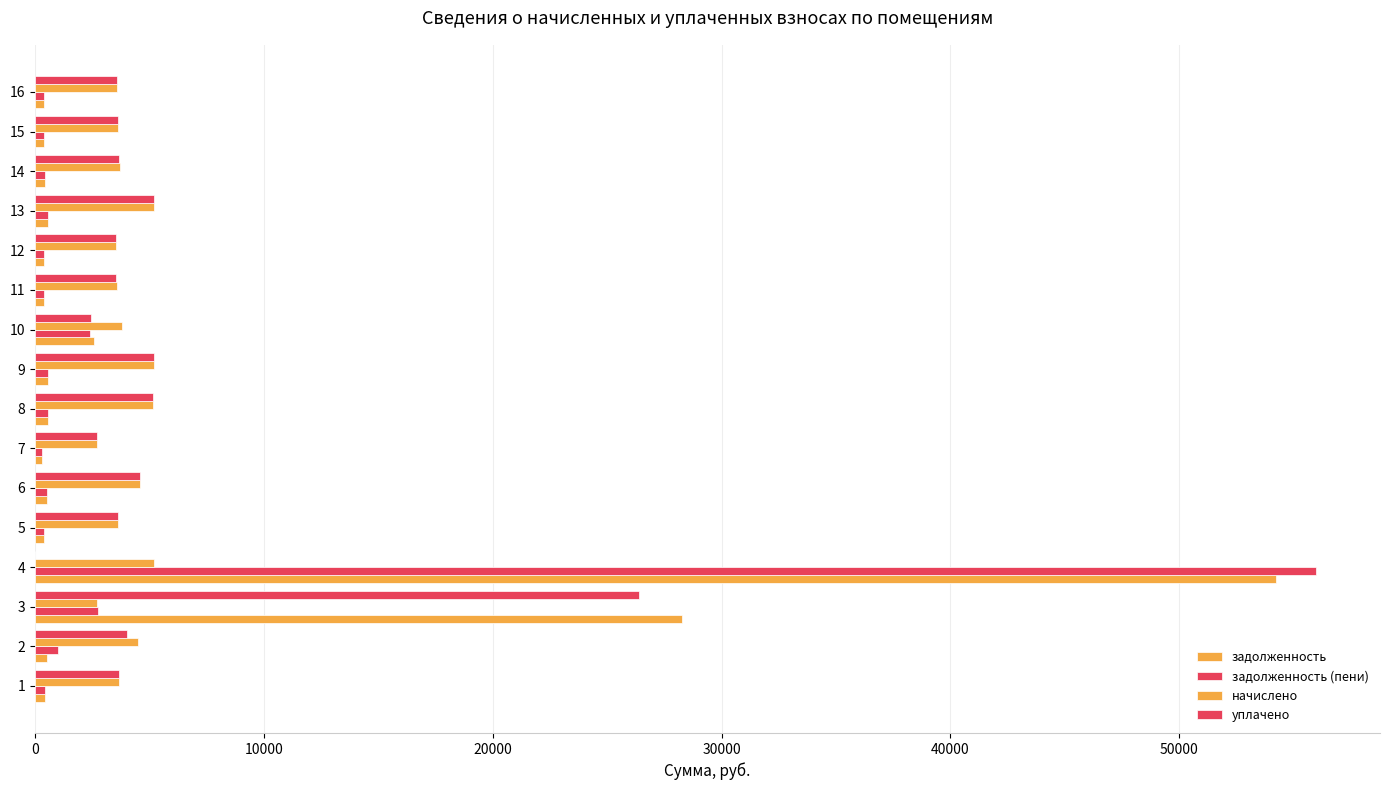

How many series are shown in this chart?

4